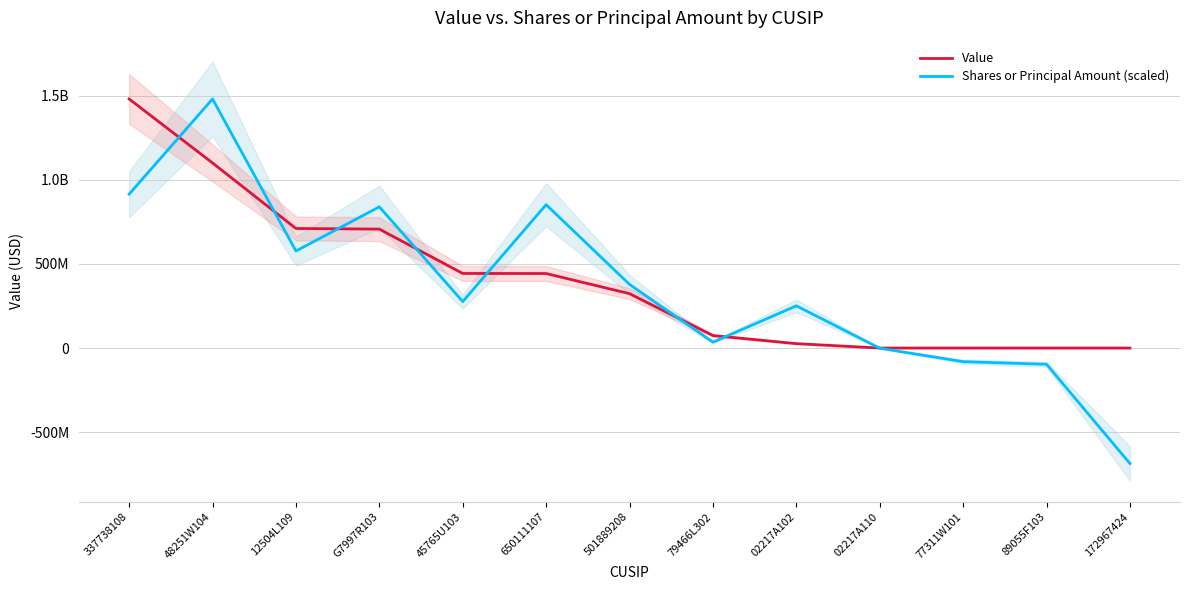

Does the chart display data point markers on the line(s)?

No